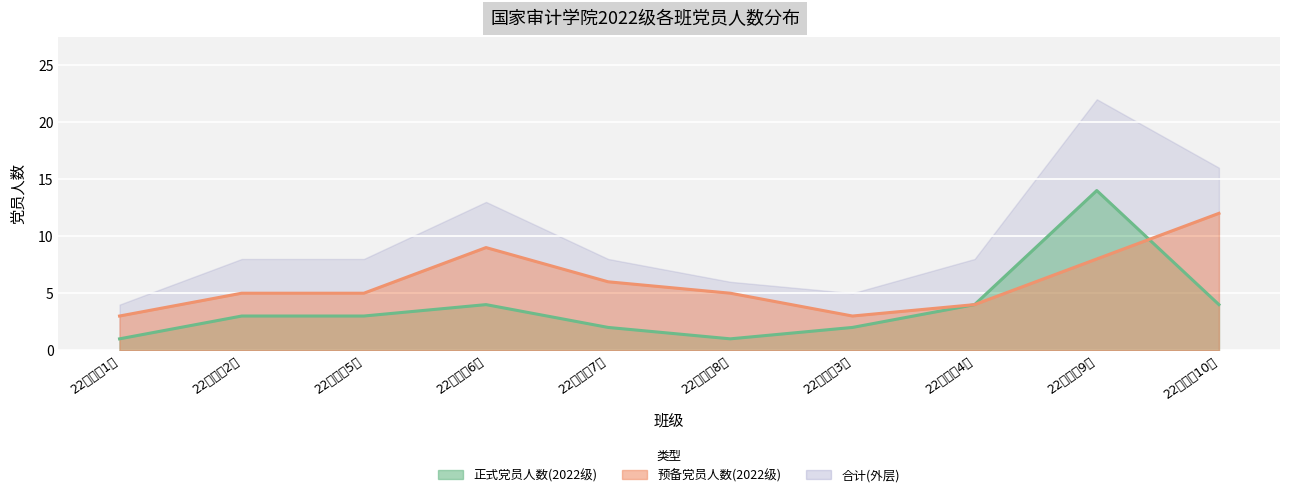

True or false: 预备党员人数(2022级) has a value of 3 at 22级审计8班.

False